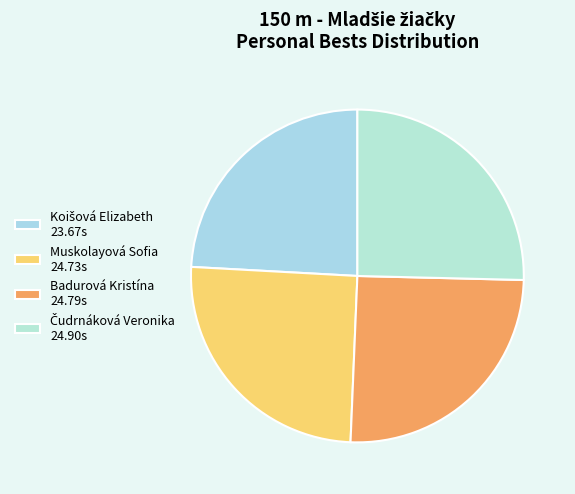

Does Muskolayová Sofia account for over 50% of the chart?

No